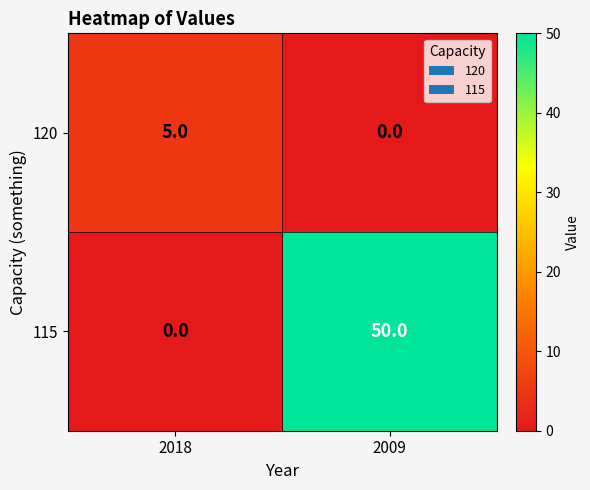

What is the sum of all 120 values?

5